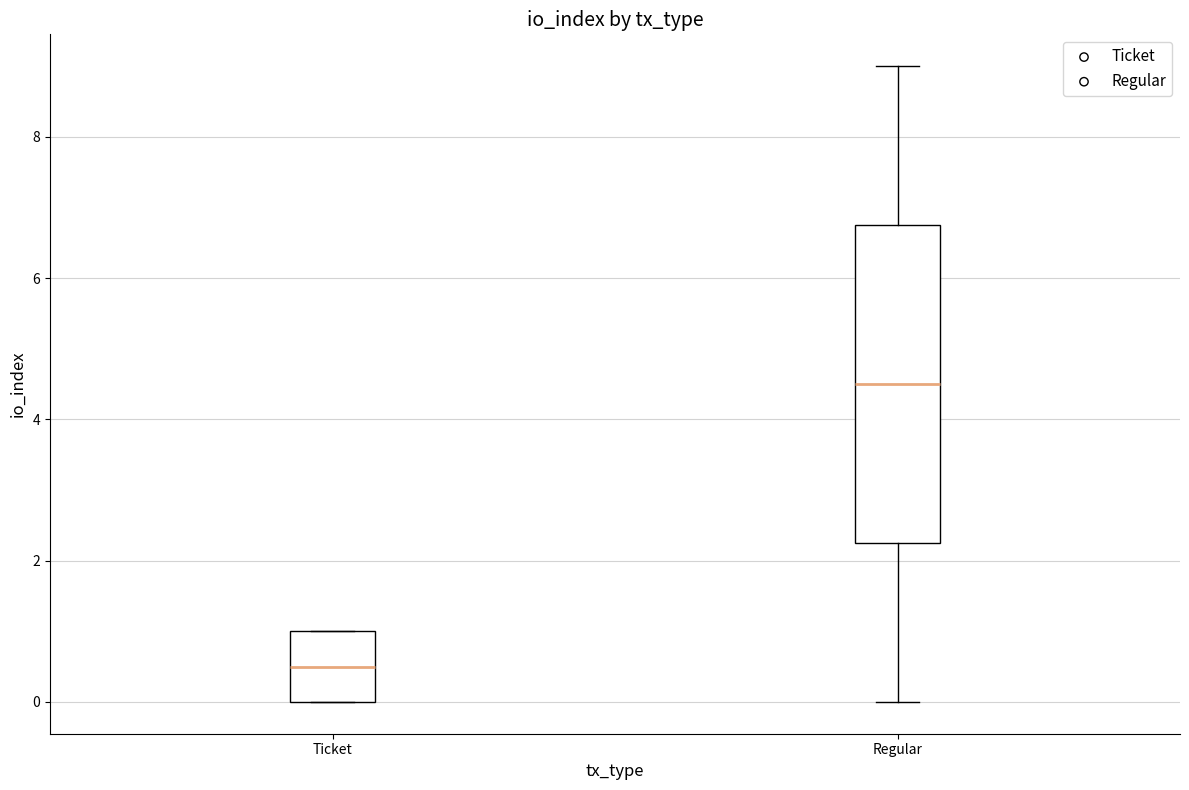

Comparing the boxes themselves (not the whiskers), which one is the tallest?

Regular